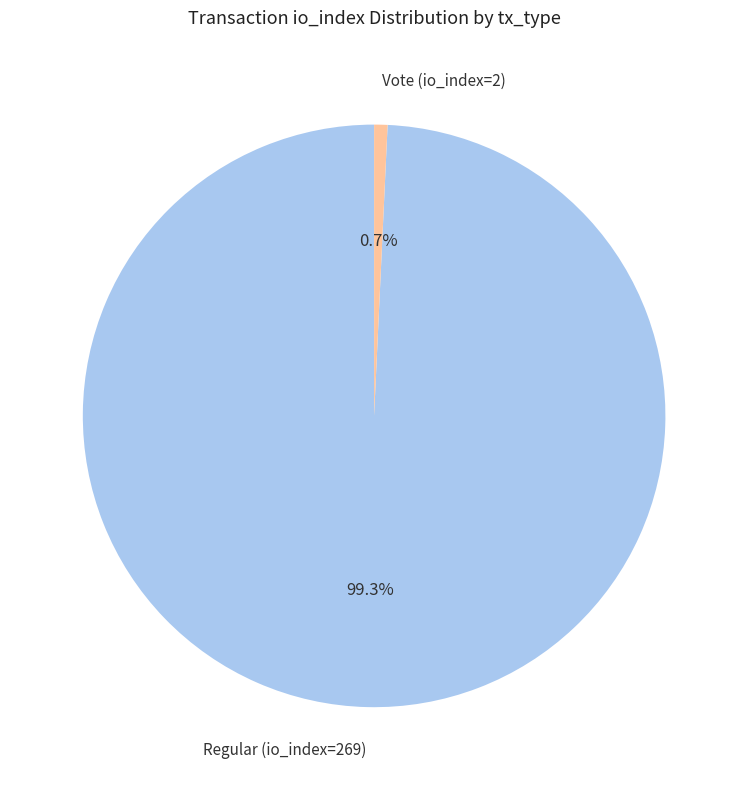

Is there a majority slice in this chart?

Yes